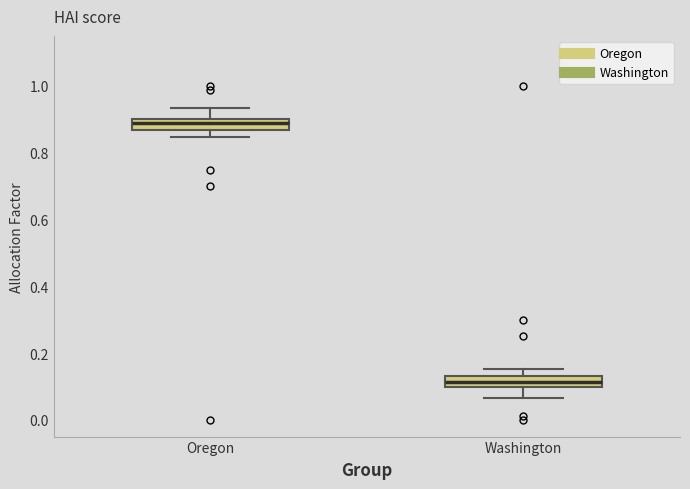

Which box has the highest median line?

Oregon